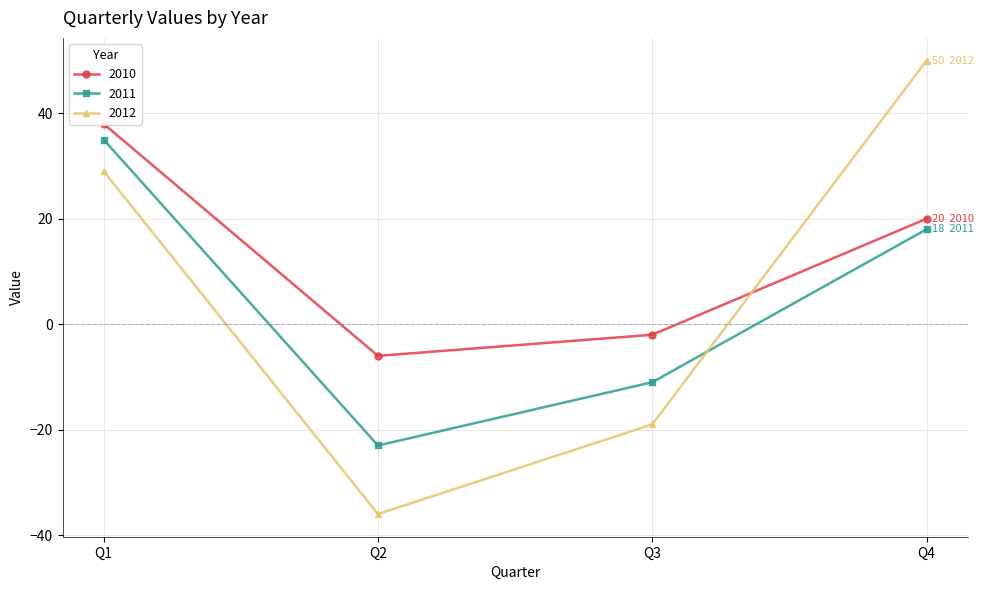

How many distinct data groups are displayed?

3